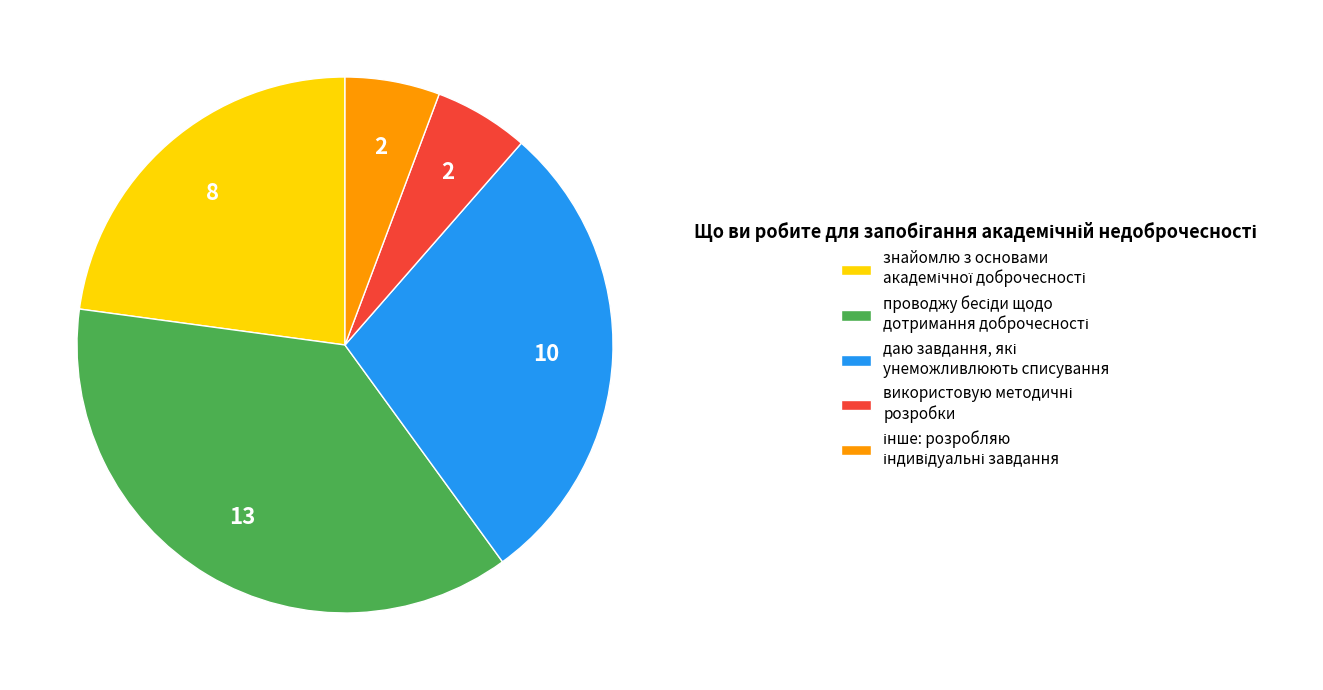

Is there a majority slice in this chart?

No